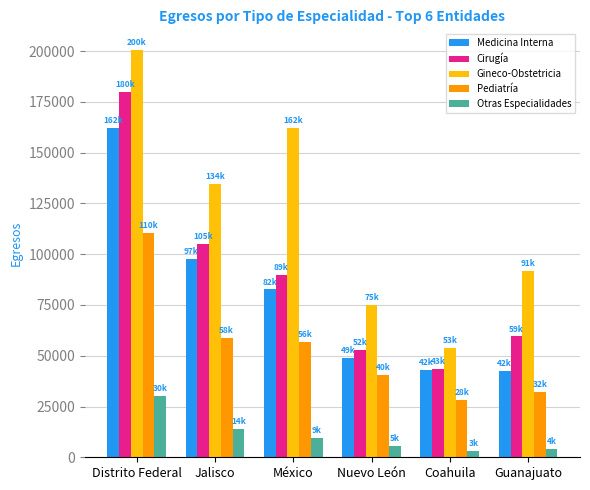

Between México and Nuevo León, which series saw the biggest shift?

Gineco-Obstetricia